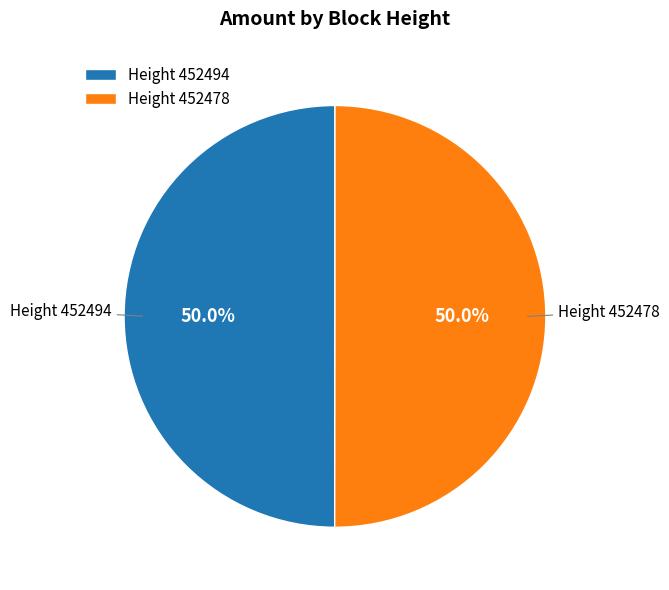

How many slices are in this pie chart?

2